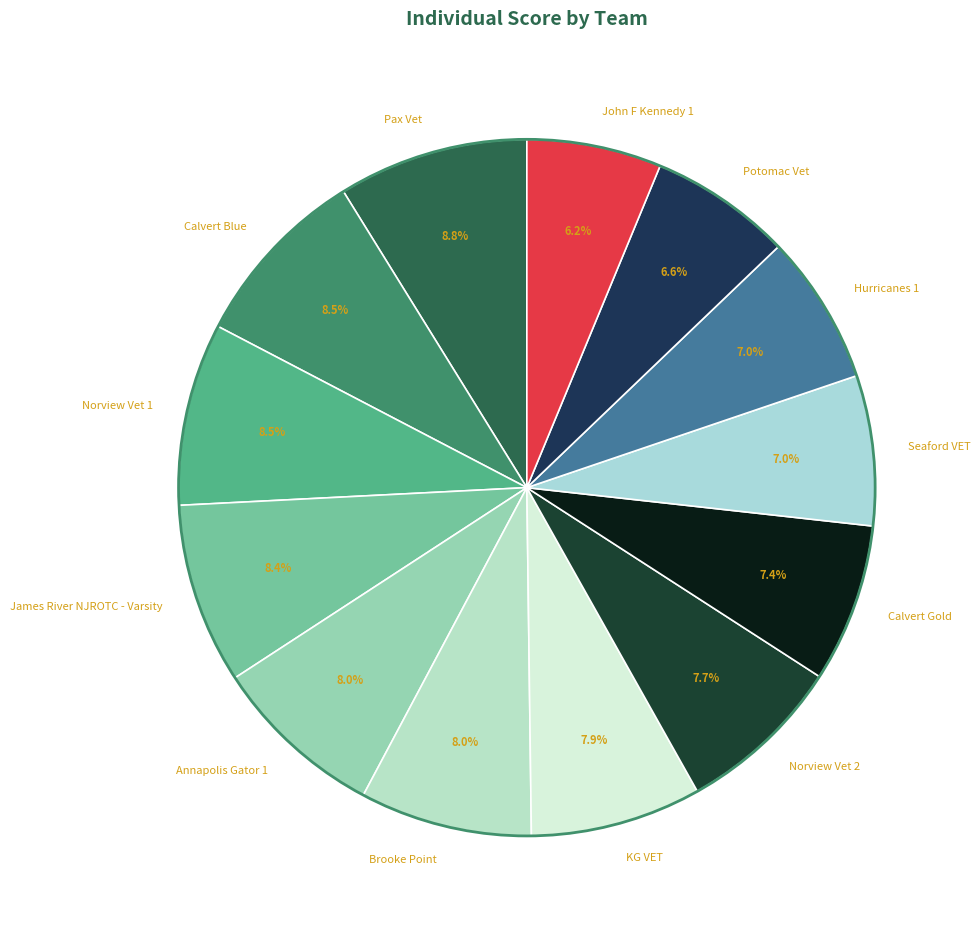

To the nearest percent, what portion does Norview Vet 2 represent?

8%